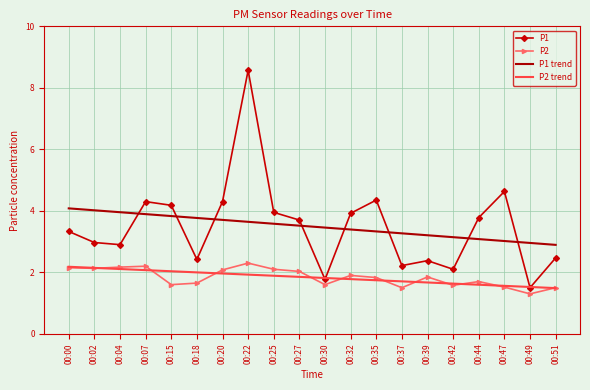

What is the average value of the P1 series?

3.5